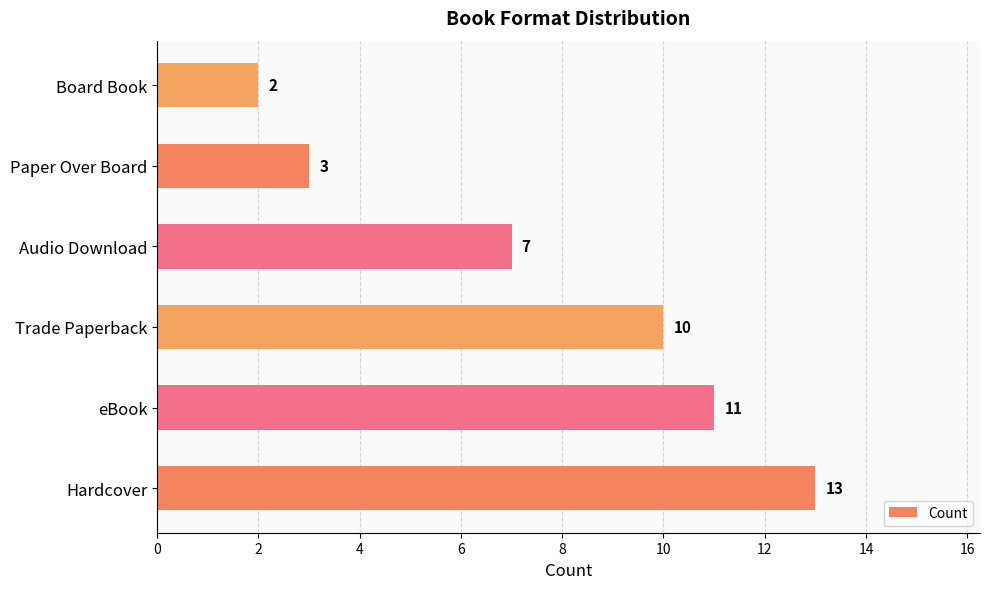

Rank the categories by value from lowest to highest.

Board Book, Paper Over Board, Audio Download, Trade Paperback, eBook, Hardcover